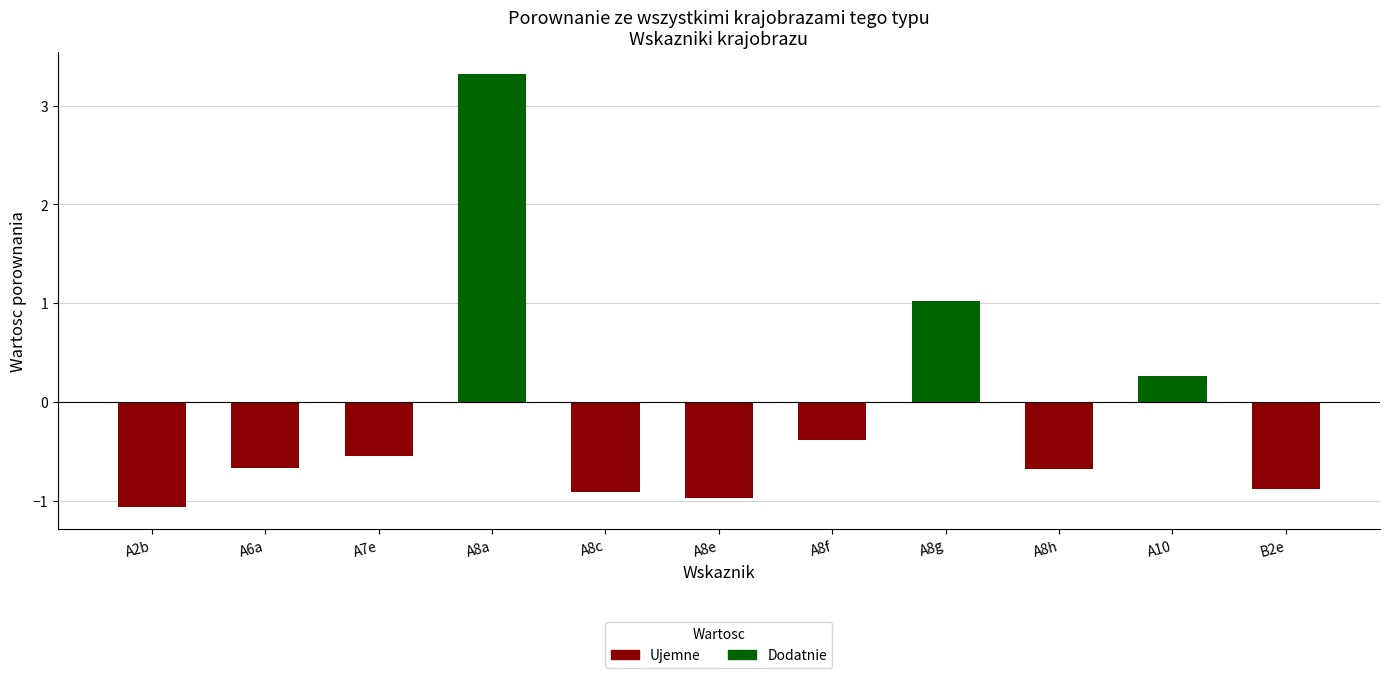

Between A8h and A8f, which is larger?

A8f